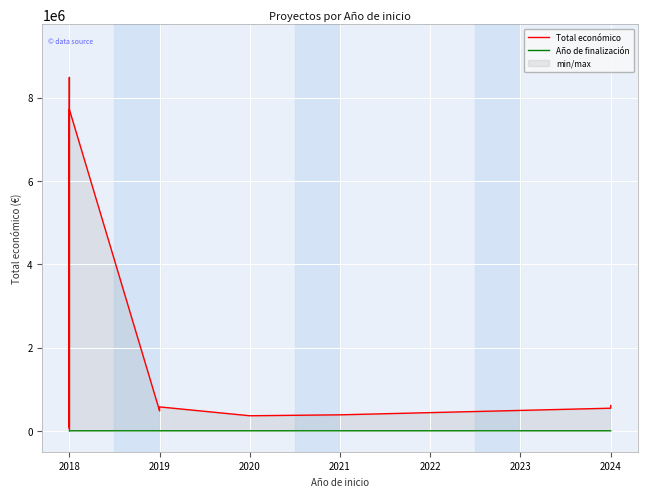

At which category does the chart reach its peak across all series?

2018